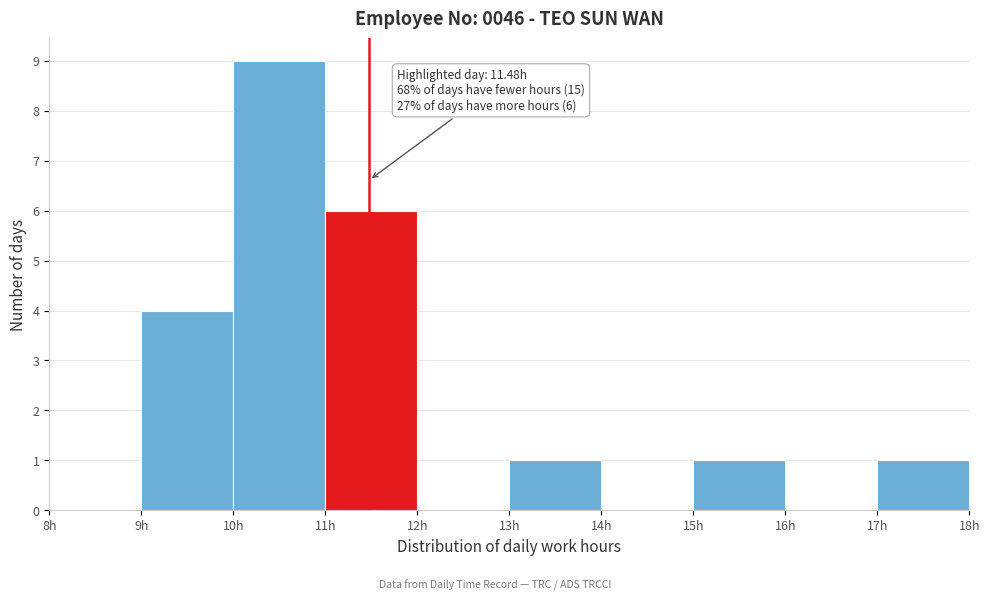

Over which range of the x-axis is the bar tallest?

10 to 11